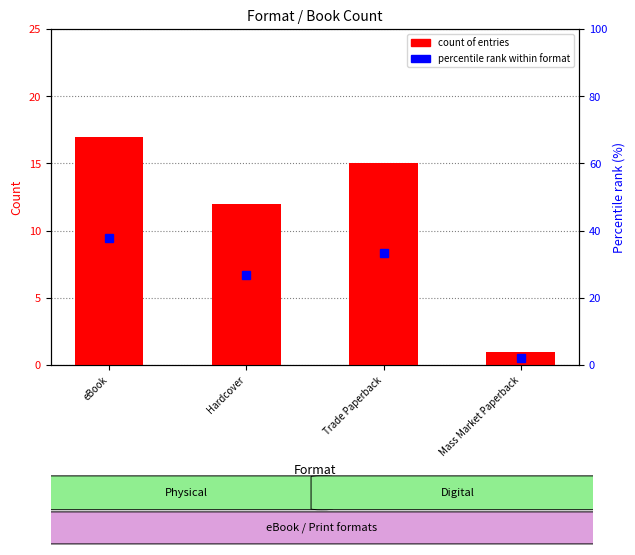

What is the difference between the maximum and second lowest values in the count of entries series?

5